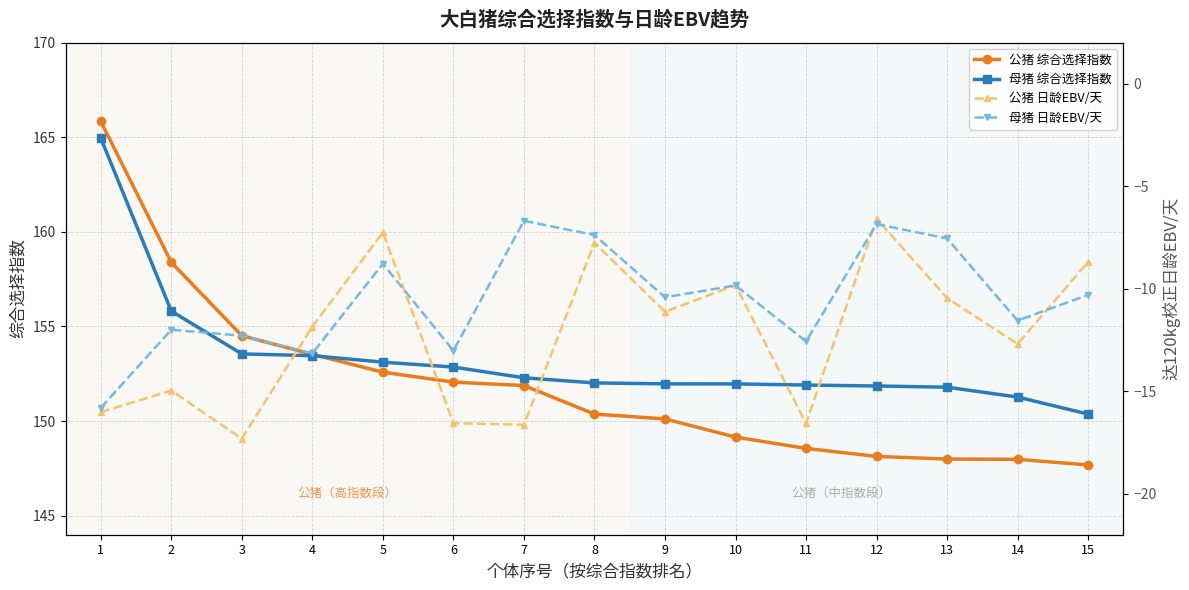

True or false: 母猪 日龄EBV/天 and 公猪 综合选择指数 cross at least once.

False